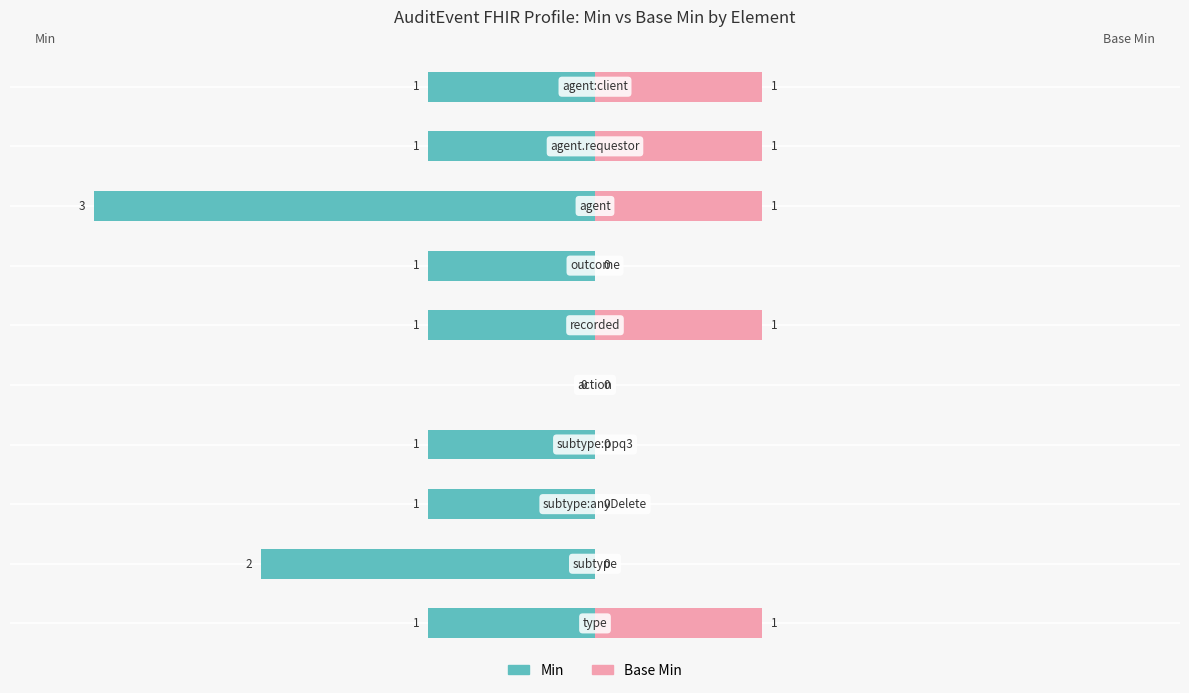

Count the Base Min values in the range 0 to 1.

10